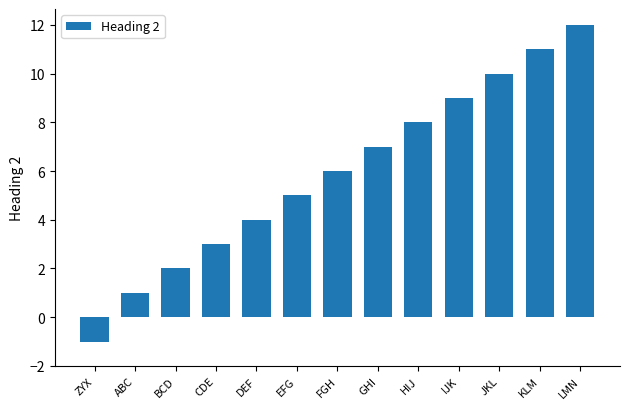

Are the bars grouped side by side (vs. stacked)?

No